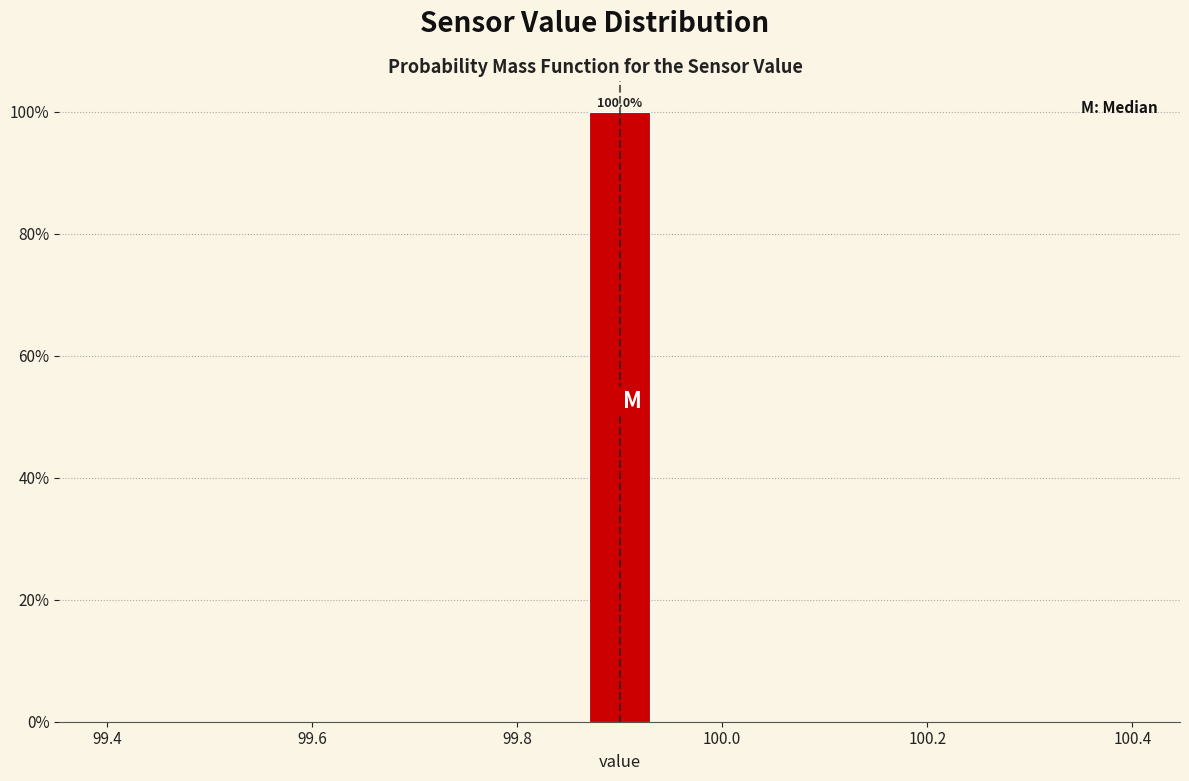

Read against the x-axis, roughly where is the centre of the tallest bar?

99.90